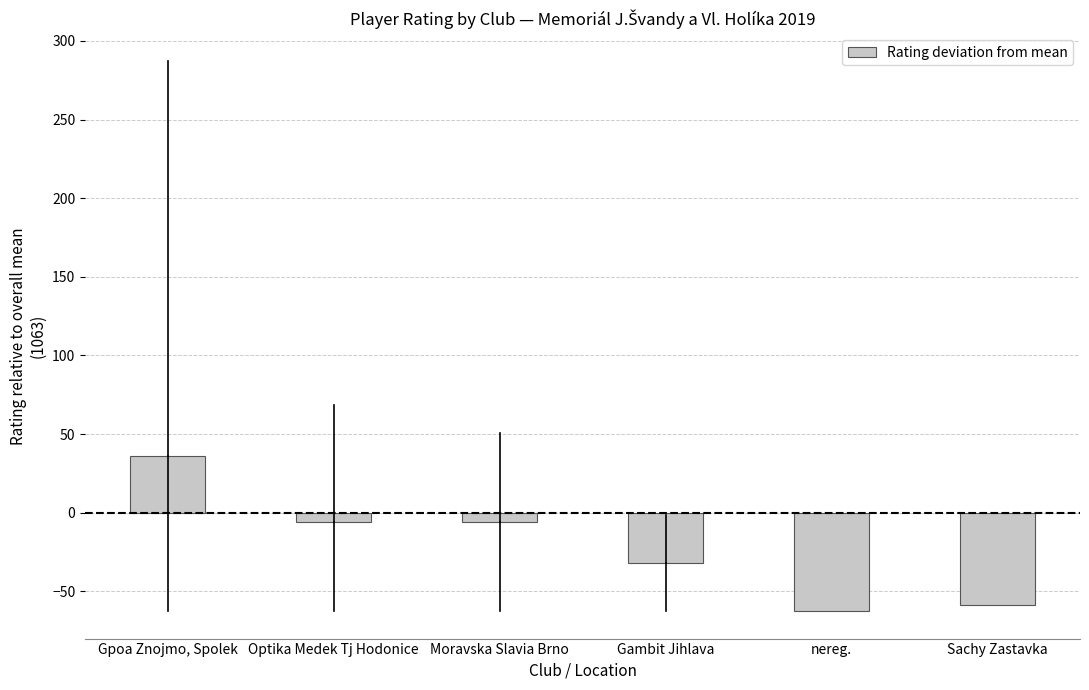

What is the greatest value displayed?

35.9